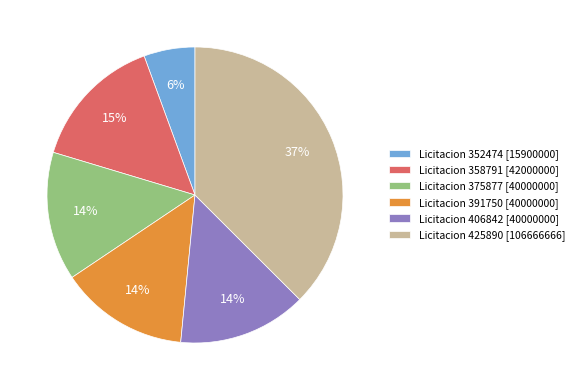

To the nearest percent, what is the average slice percentage?

17%